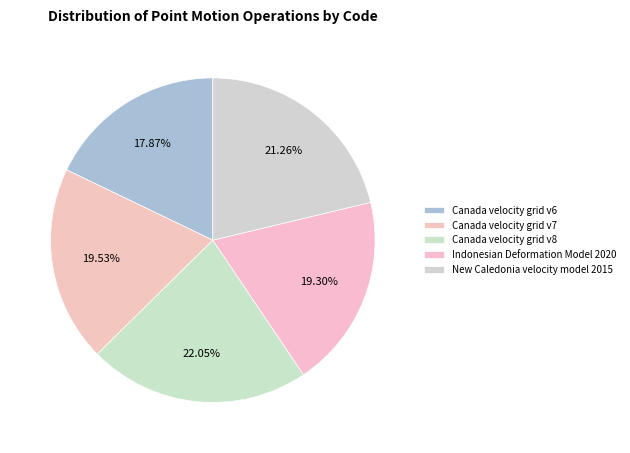

Does Canada velocity grid v7 represent more than half of the total?

No